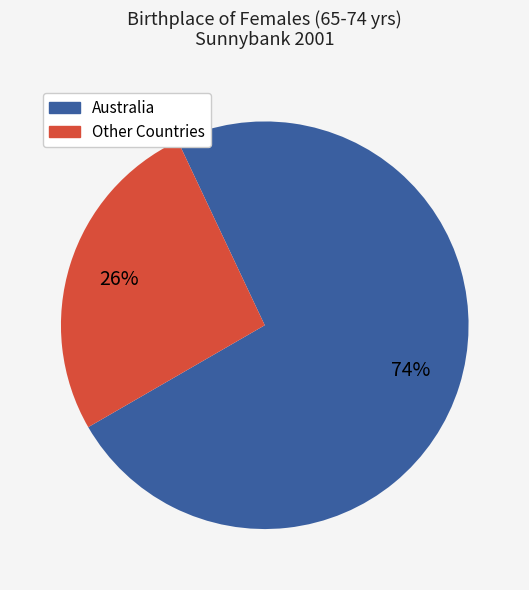

How many slices are in this pie chart?

2